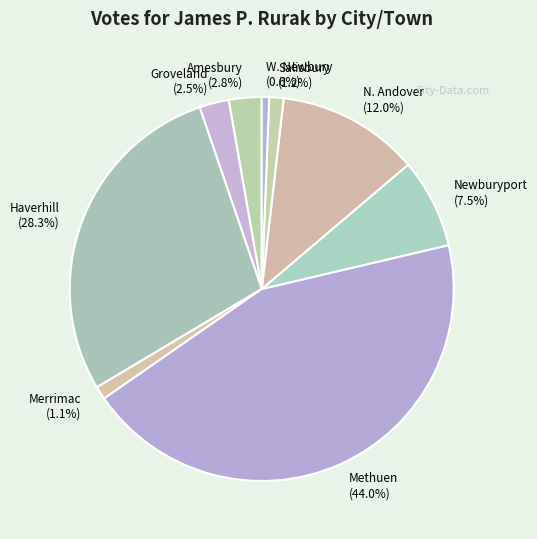

Does N. Andover account for over 50% of the chart?

No